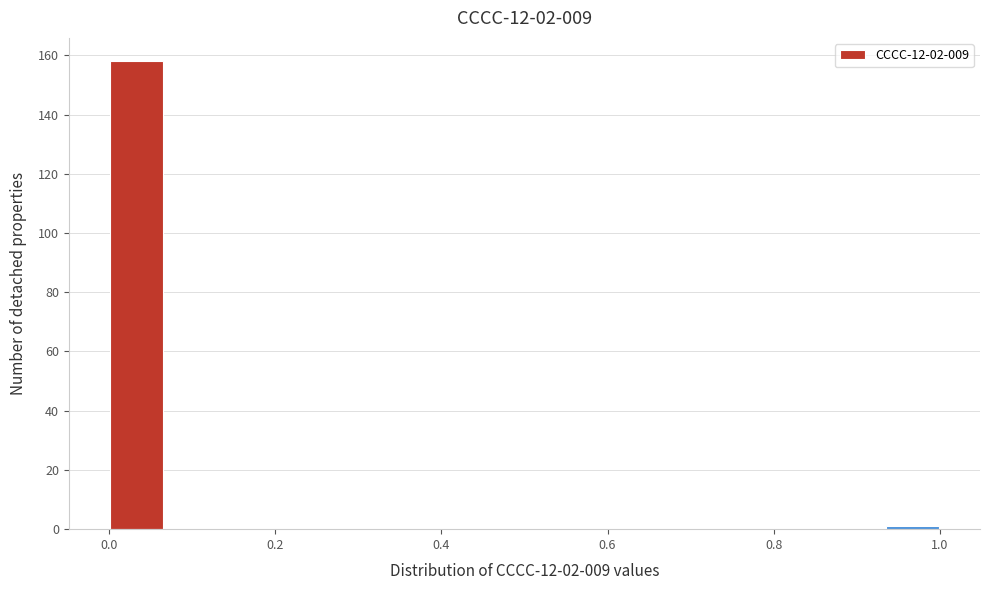

Read against the x-axis, roughly where is the centre of the tallest bar?

0.04